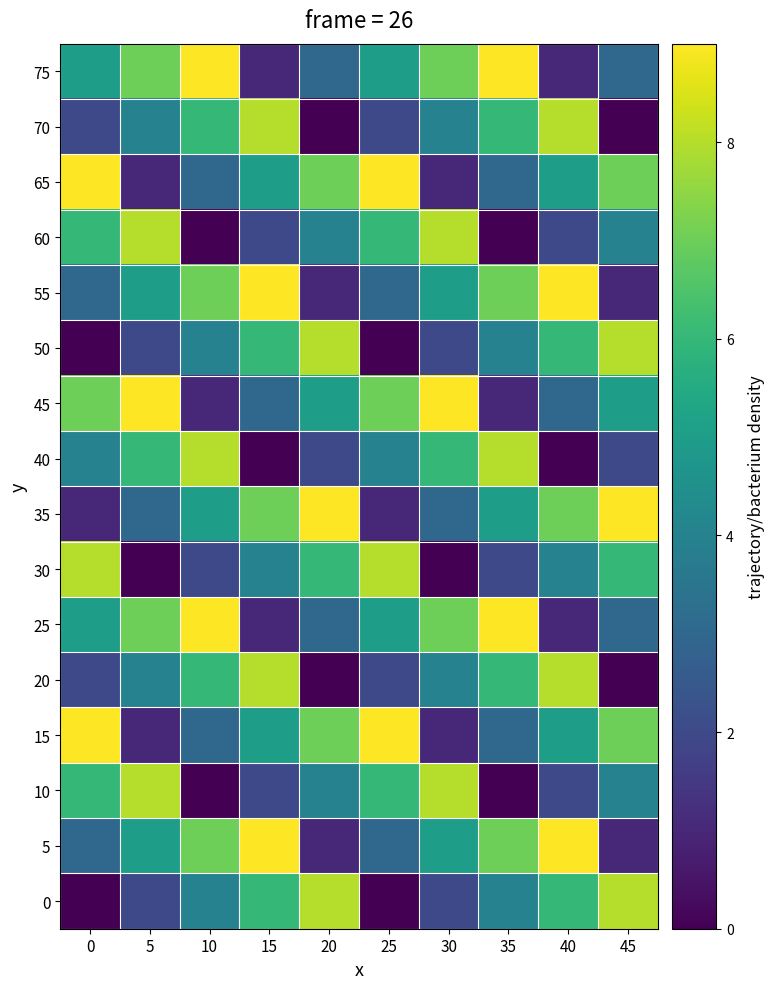

List the series in order of their peak value, highest first.

75, 65, 55, 45, 35, 25, 15, 5, 70, 60, 50, 40, 30, 20, 10, 0